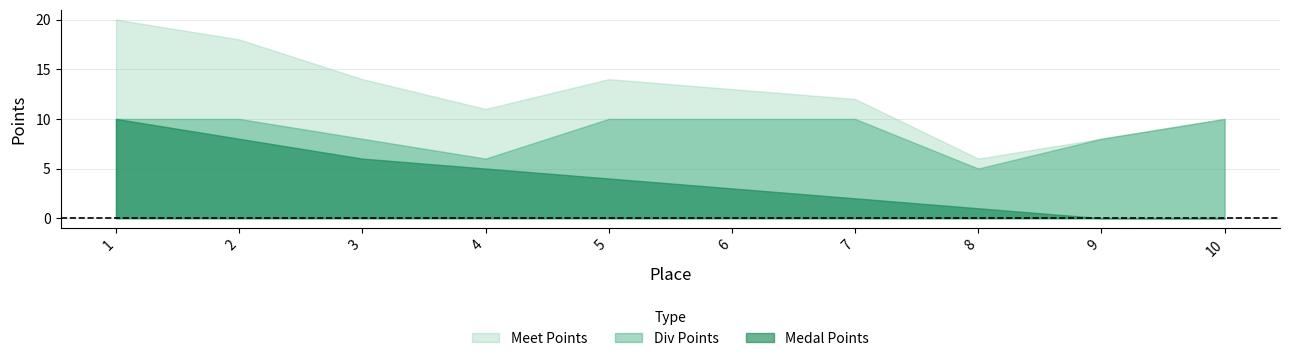

In Meet Points, how many points are higher than both neighbors (excluding endpoints)?

1